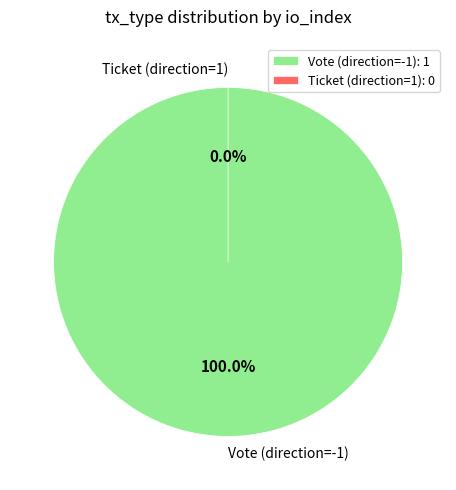

Rank the categories by value from highest to lowest.

Vote (direction=-1), Ticket (direction=1)